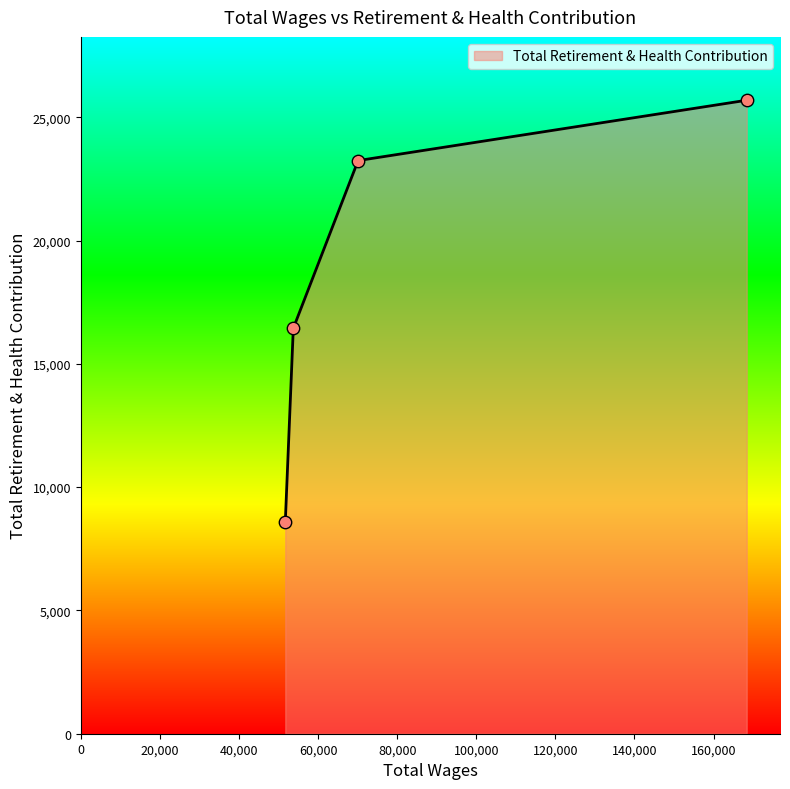

What is the minimum value shown in the chart?

8574